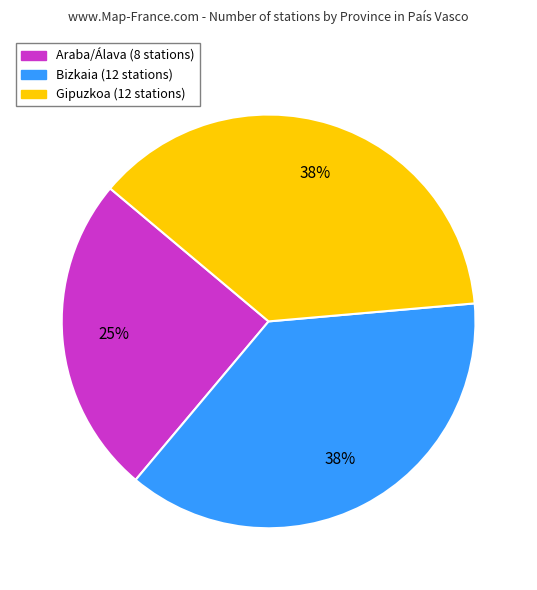

How many slices are in this pie chart?

3